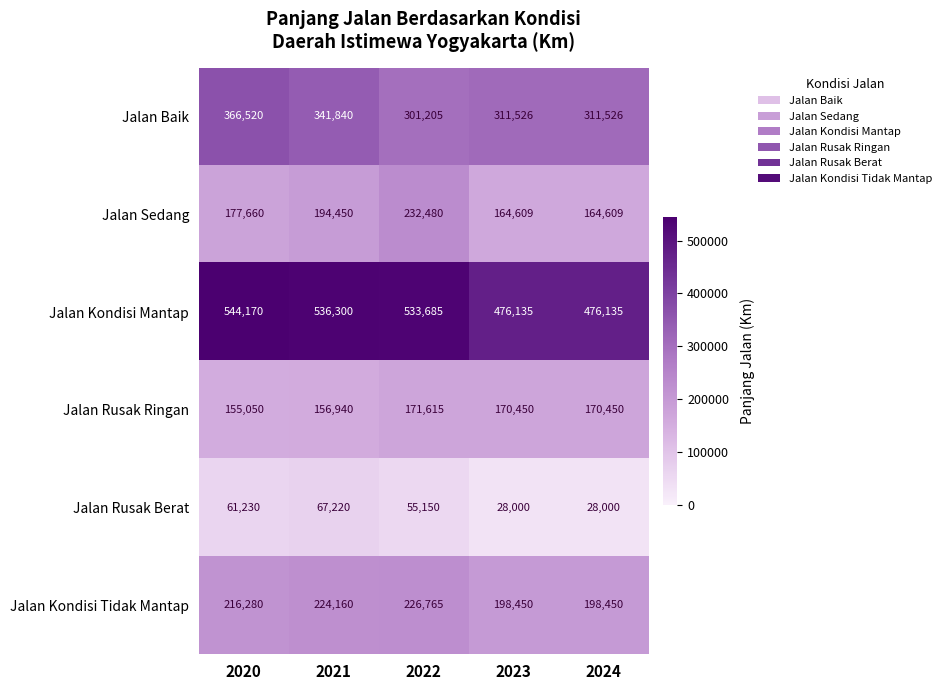

Reading right to left, transcribe all the data shown in this chart.

Jalan Baik: 2024=311526	2023=311526	2022=301205	2021=341840	2020=366520
Jalan Sedang: 2024=164609	2023=164609	2022=232480	2021=194450	2020=177660
Jalan Kondisi Mantap: 2024=476135	2023=476135	2022=533685	2021=536300	2020=544170
Jalan Rusak Ringan: 2024=170450	2023=170450	2022=171615	2021=156940	2020=155050
Jalan Rusak Berat: 2024=28000	2023=28000	2022=55150	2021=67220	2020=61230
Jalan Kondisi Tidak Mantap: 2024=198450	2023=198450	2022=226765	2021=224160	2020=216280